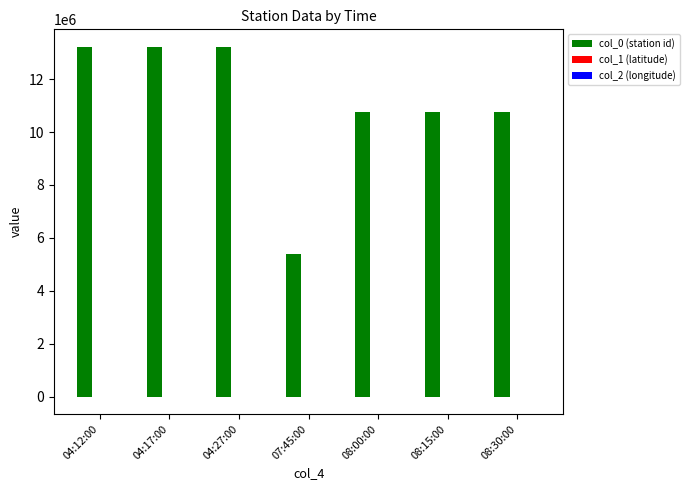

Is it true that col_0 (station id) equals 5388250.0 at 07:45:00?

True